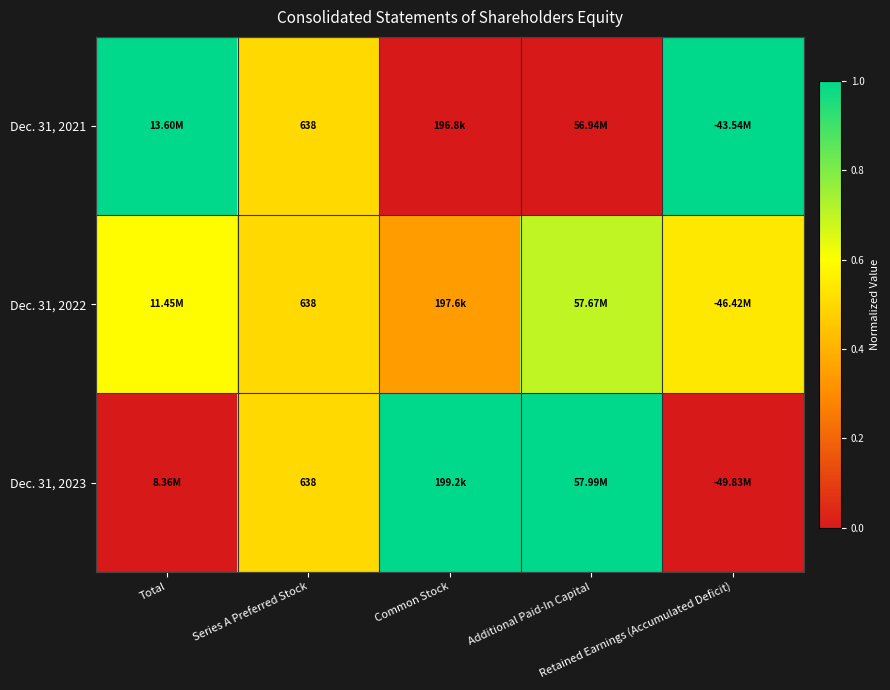

Which series changed the most between Series A Preferred Stock and Additional Paid-In Capital?

Dec. 31, 2021